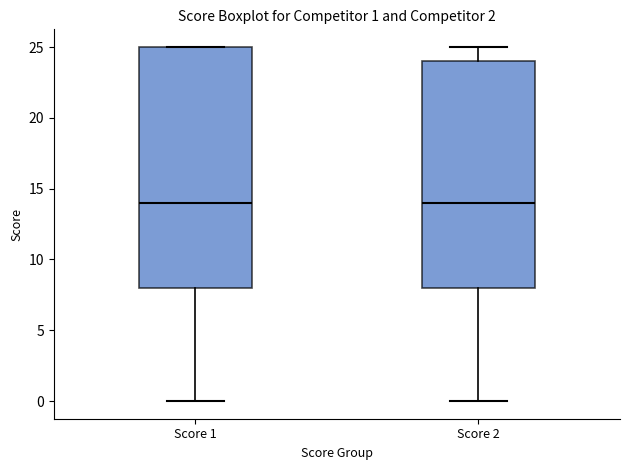

Comparing the boxes themselves (not the whiskers), which one is the tallest?

Score 1